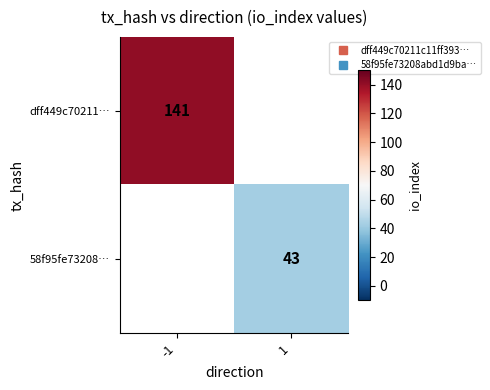

What is the sum of the 58f95fe73208… values at -1 and 1?

43